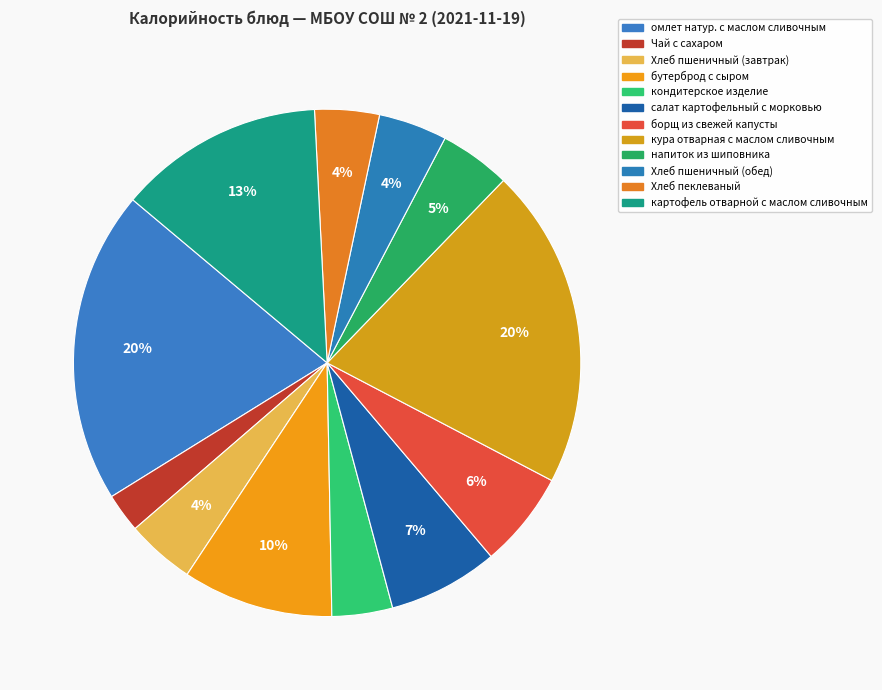

To the nearest percent, what is the average slice percentage?

8%